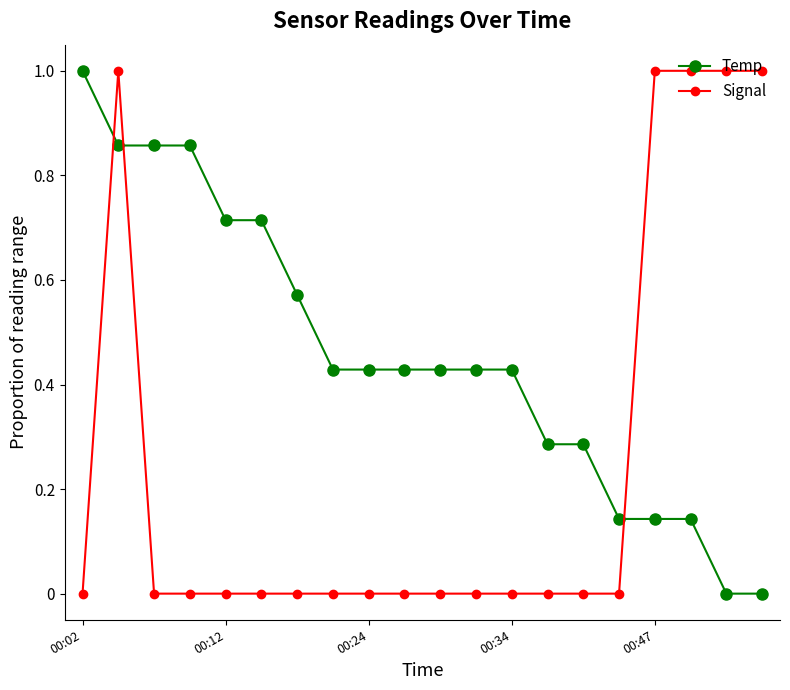

Which series has the largest total across all categories?

Temp